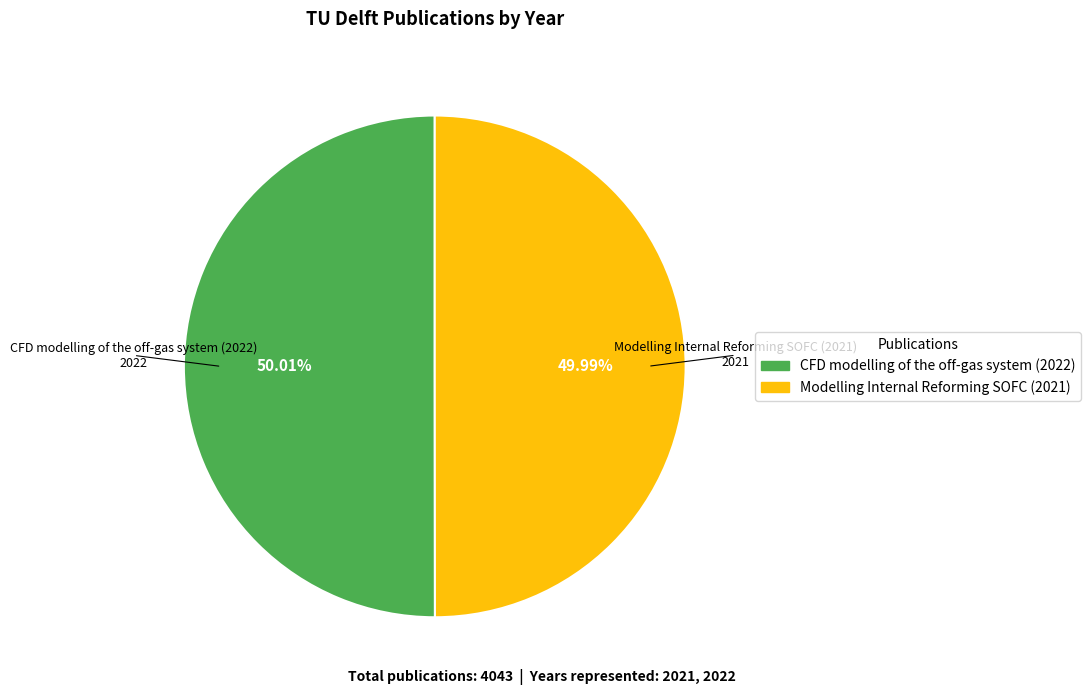

Does any single category account for the majority?

Yes